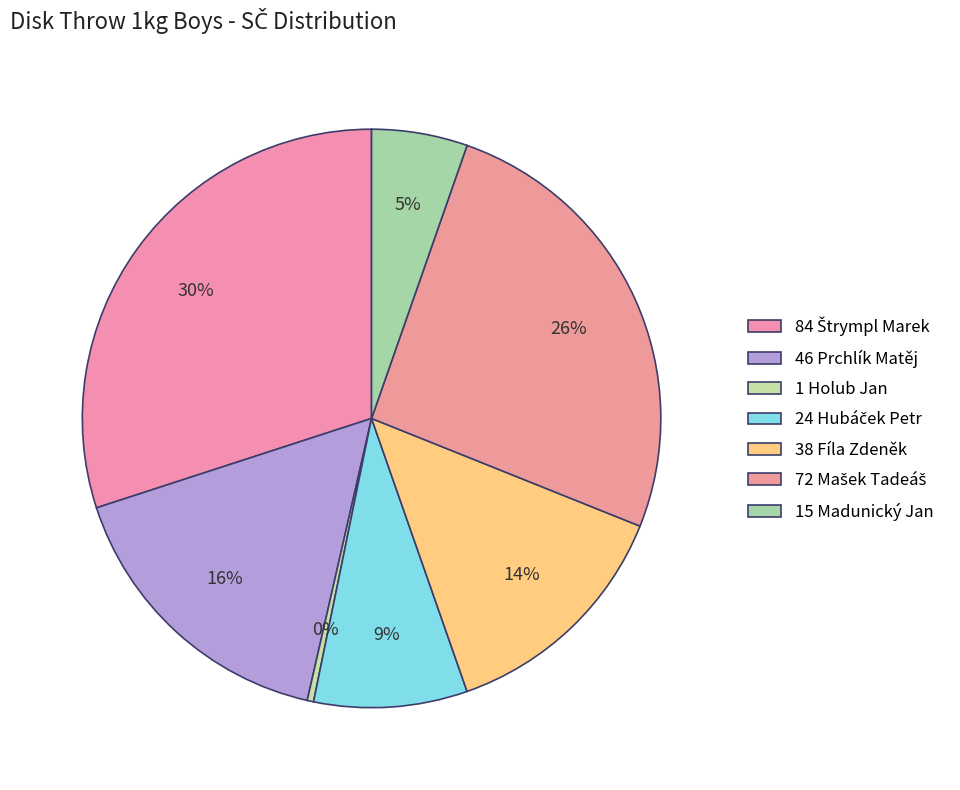

How many slices are in this pie chart?

7